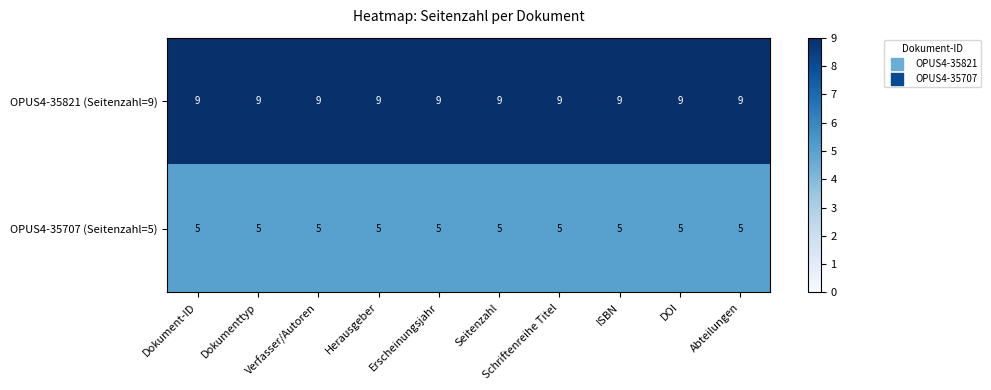

What is the sum of all OPUS4-35821 (Seitenzahl=9) values?

90